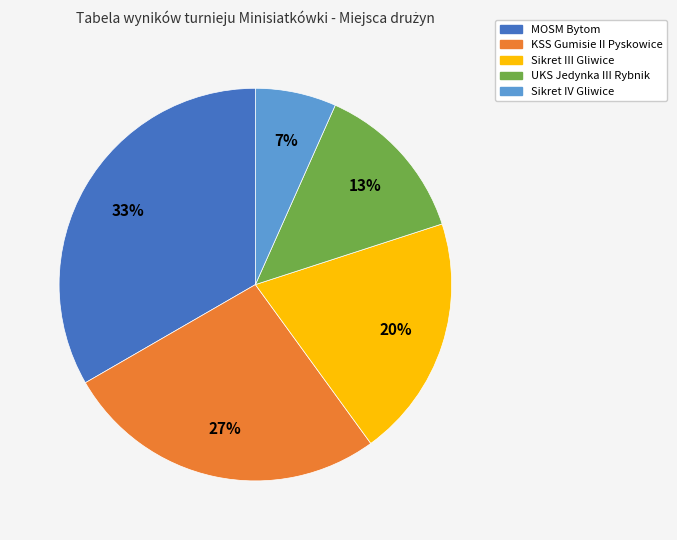

To the nearest percent, what is the combined percentage of Sikret III Gliwice and Sikret IV Gliwice?

27%